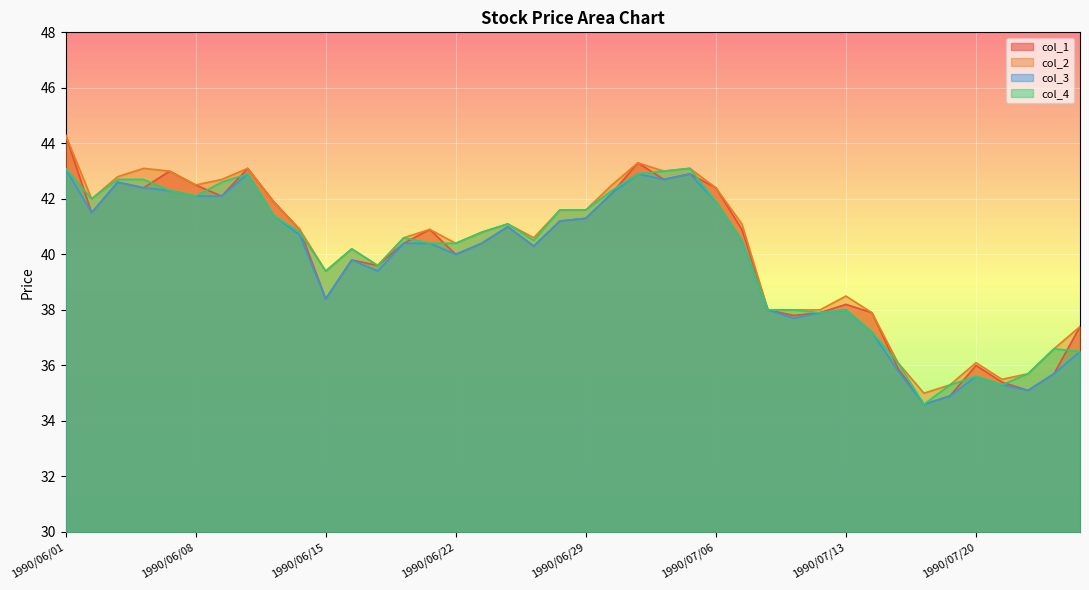

What is the greatest value displayed?

44.3